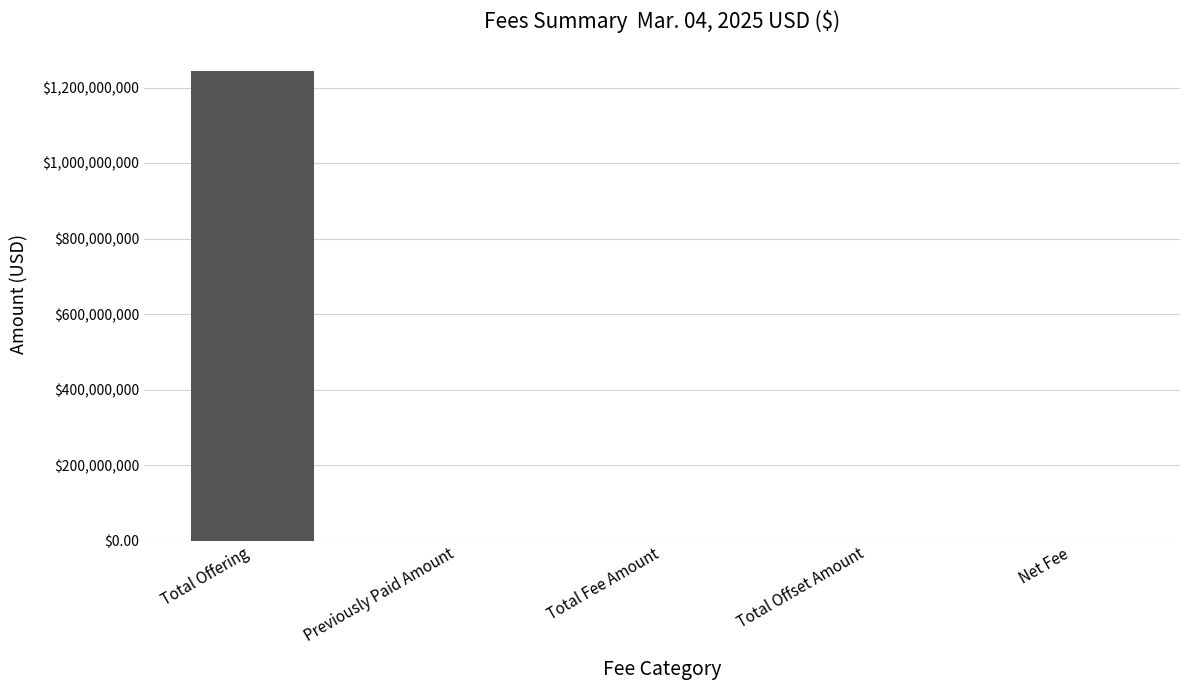

What is the average value?

248854676.0